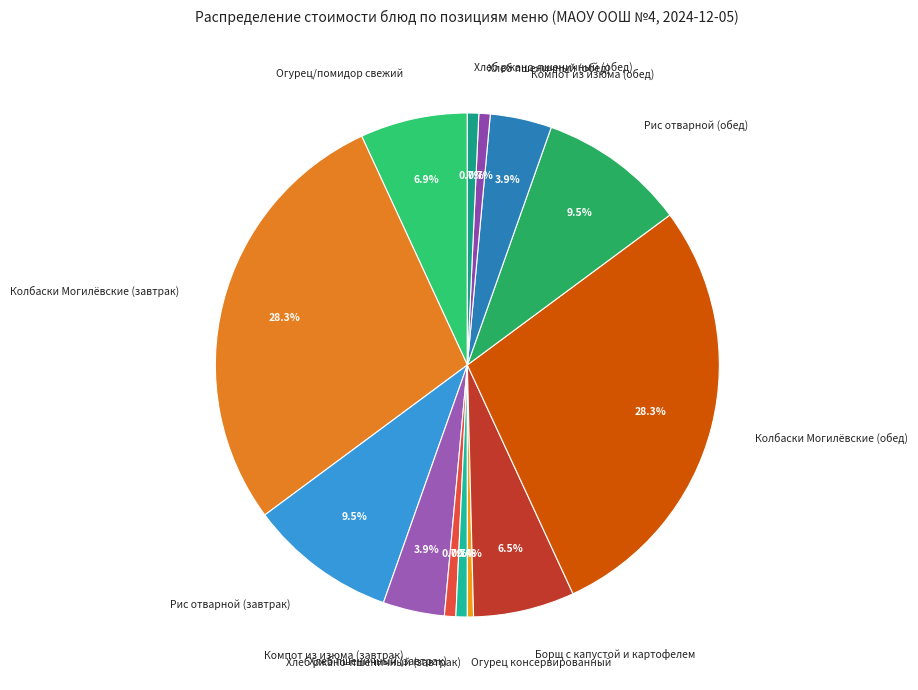

Approximately how many times larger is the value at Огурец консервированный compared to Хлеб пшеничный (обед)?

0.5